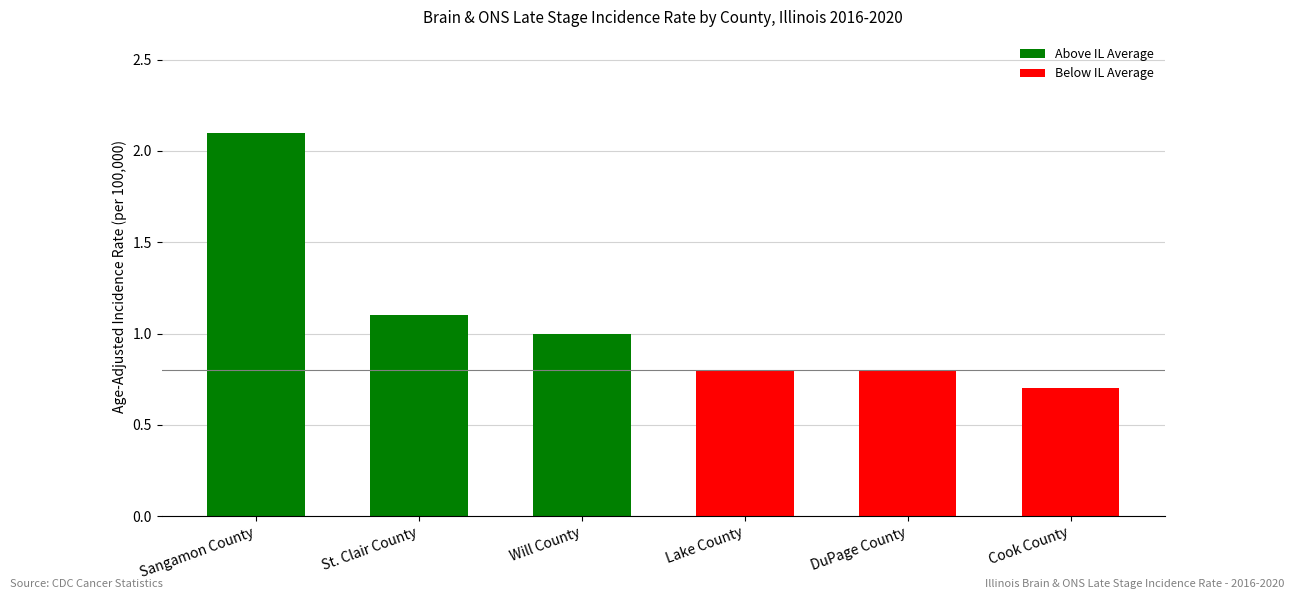

Reading left to right, extract all data points from this chart.

2.1	1.1	1.0	0.8	0.8	0.7